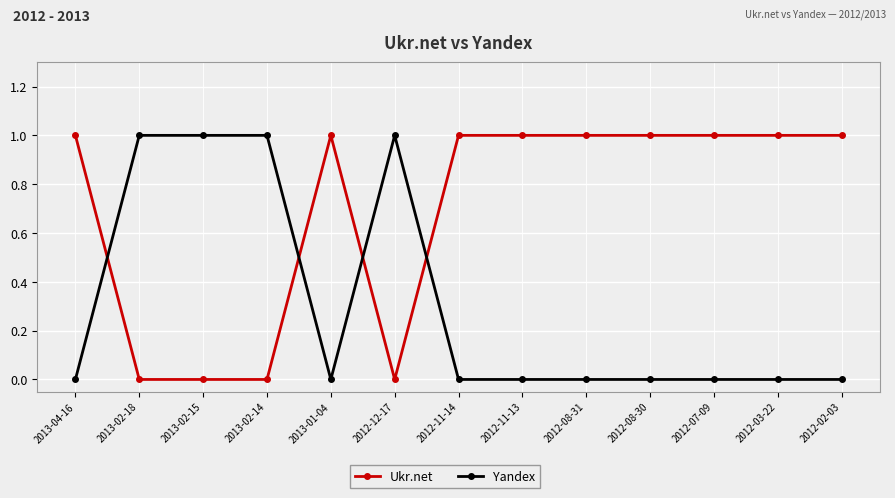

What is the difference between the maximum and minimum values in the Yandex series?

1